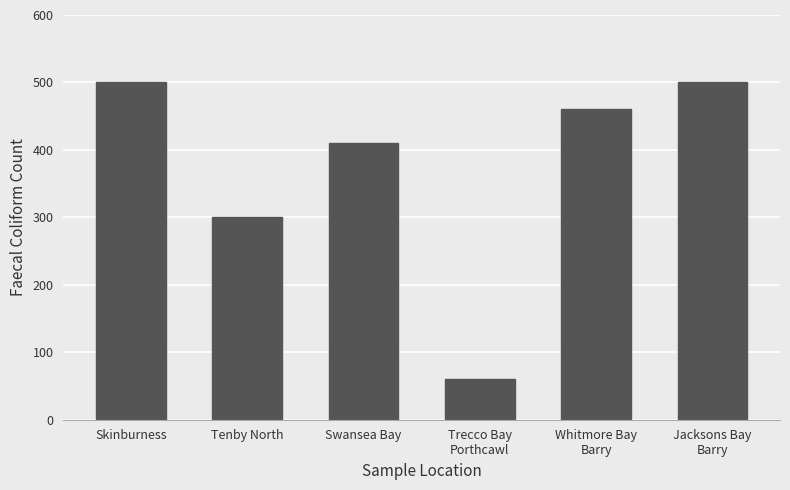

What is the ratio of the value at Trecco Bay
Porthcawl to the value at Whitmore Bay
Barry?

0.1